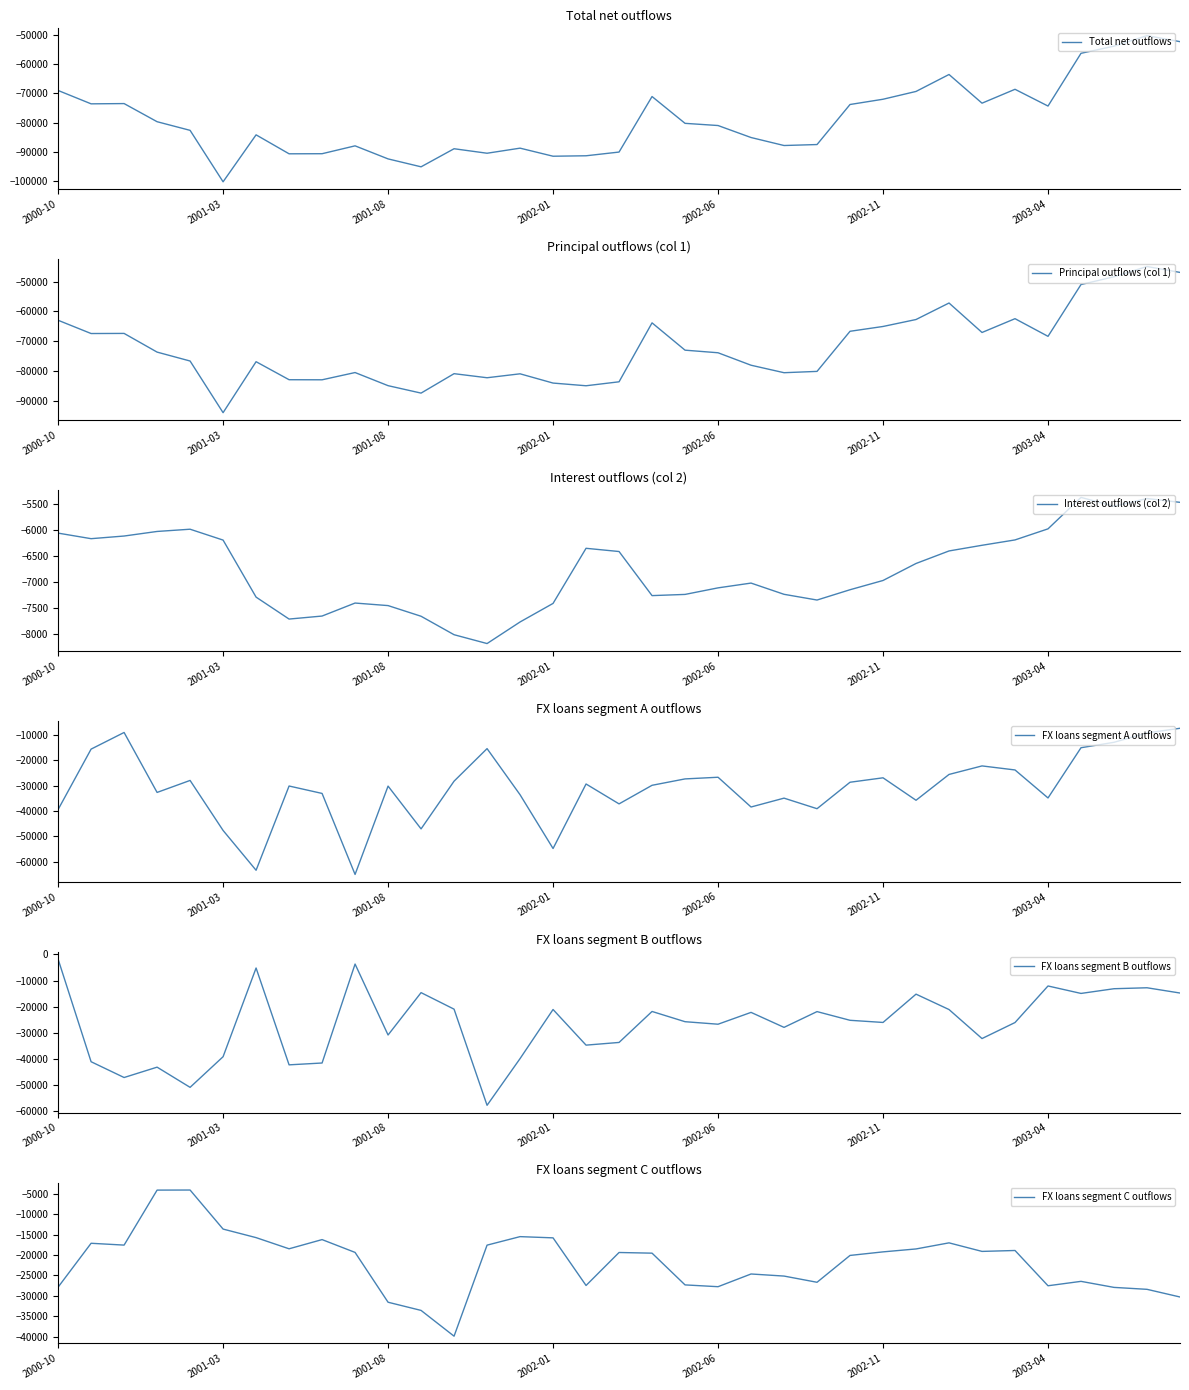

Read the FX loans segment B outflows value at 2001-08, to the nearest 50.

-30750